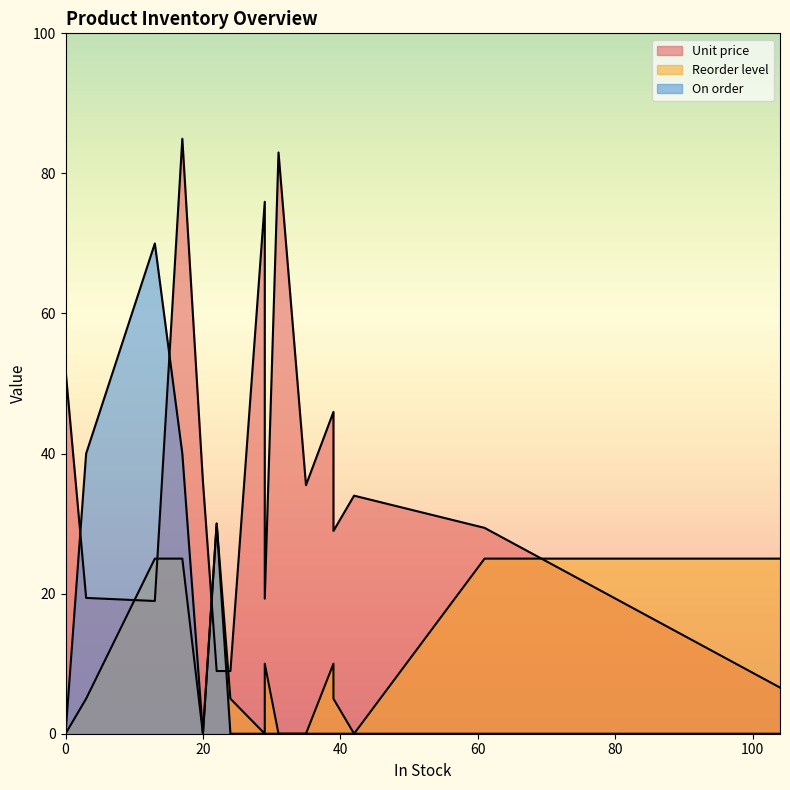

How many series are shown in this chart?

3